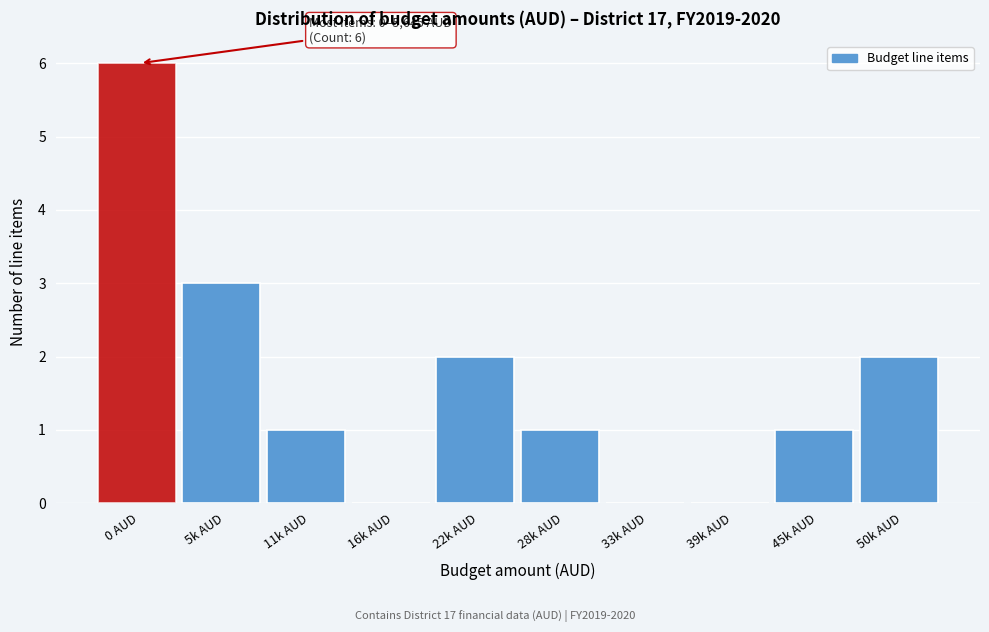

Reading left to right, what are all the values shown in this chart?

0 AUD=6	5k AUD=3	11k AUD=1	16k AUD=0	22k AUD=2	28k AUD=1	33k AUD=0	39k AUD=0	45k AUD=1	50k AUD=2